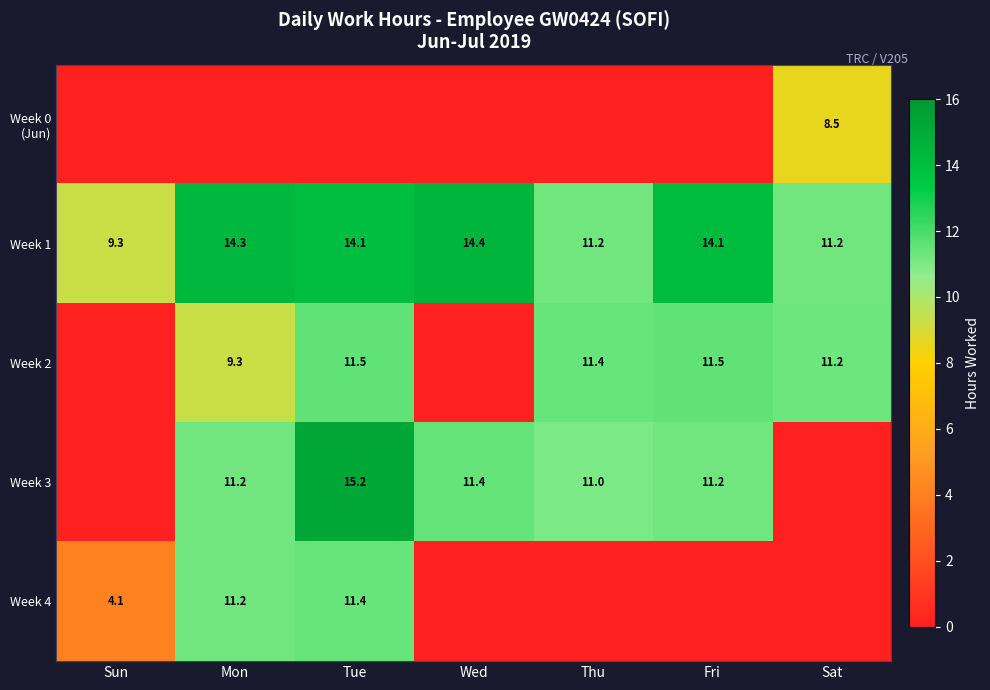

Where does the Week 1 series first go above 14?

Mon